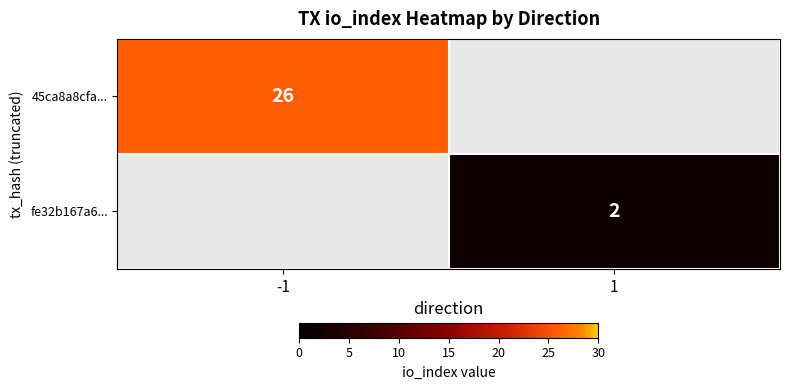

True or false: 45ca8a8cfa... has a value of 26 at -1.

True